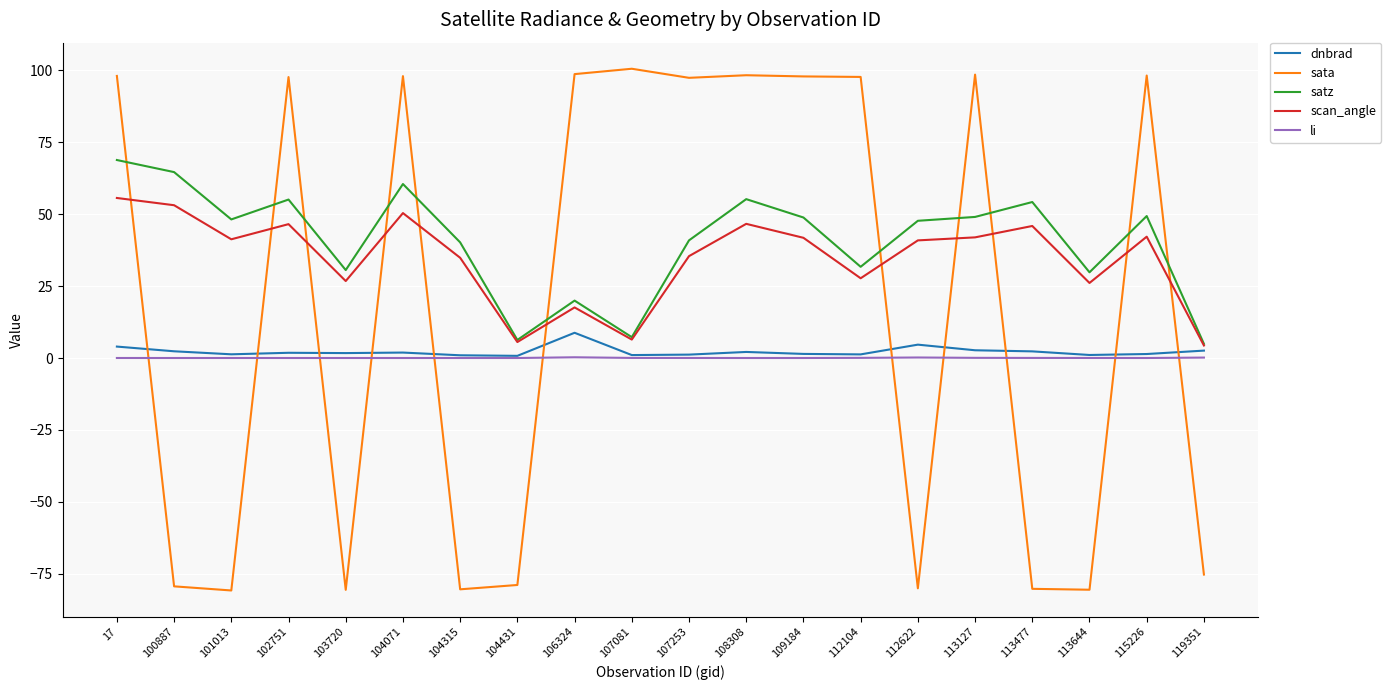

Which label corresponds to the largest value in the chart?

107081